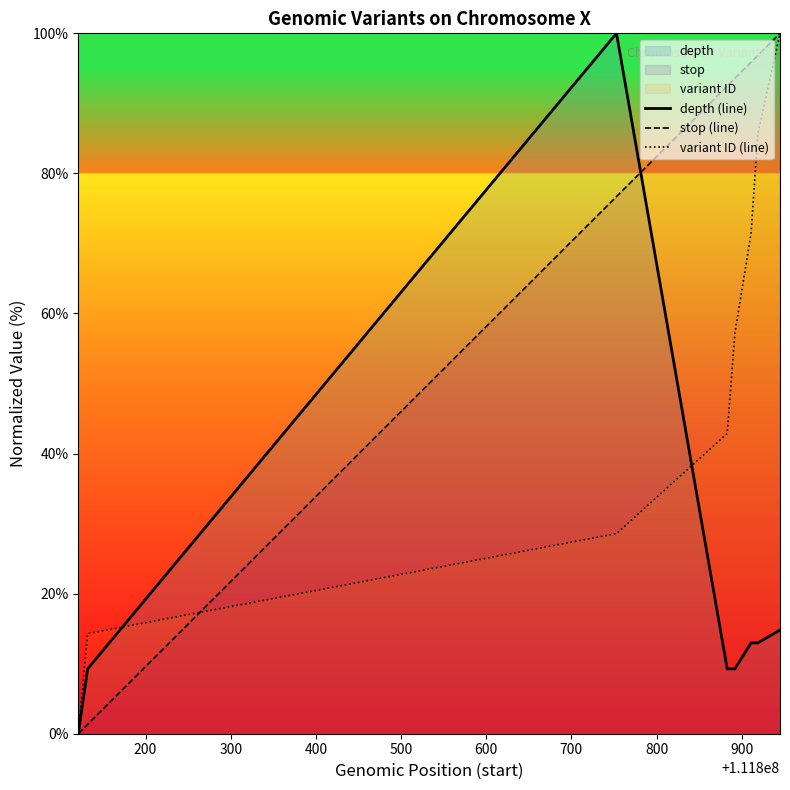

Which series has the largest total across all categories?

stop (line)